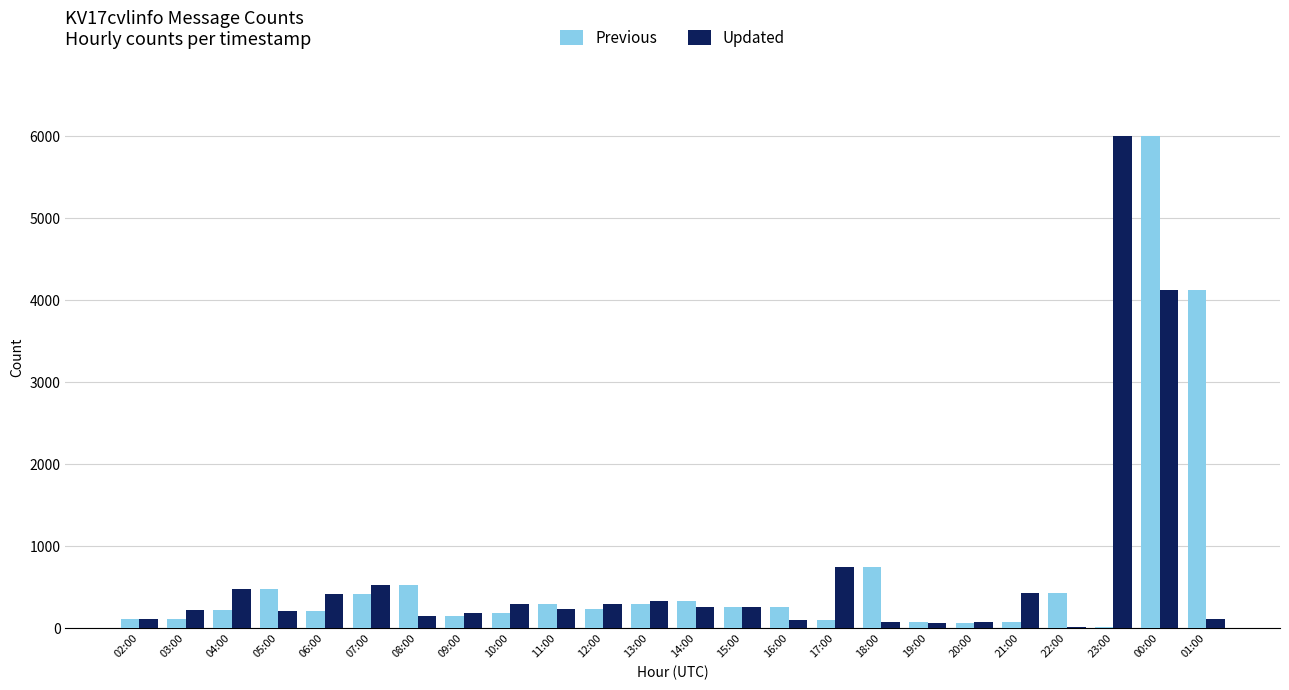

What are all the series names shown in the legend?

Previous, Updated